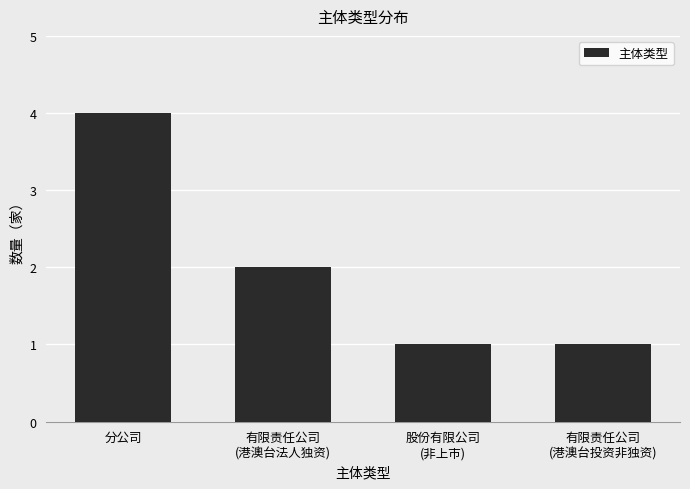

How many distinct data groups are displayed?

1